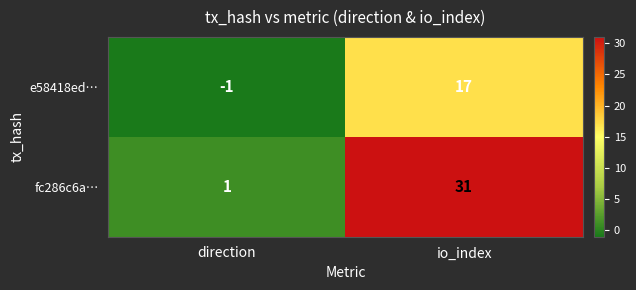

What is the maximum value shown in the chart?

31